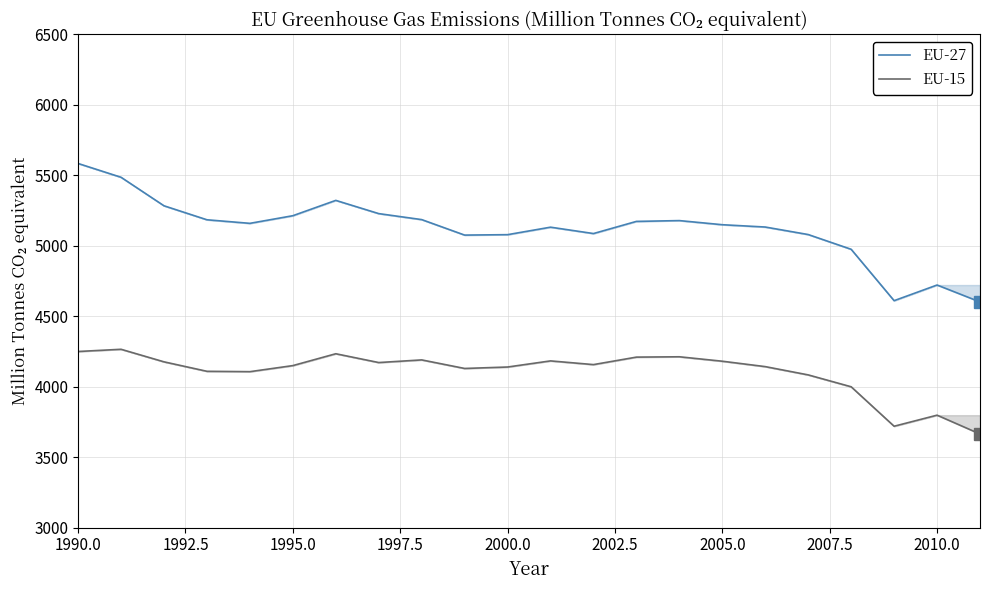

What is the value of the EU-15 point at the 1st from the left?

4249.3